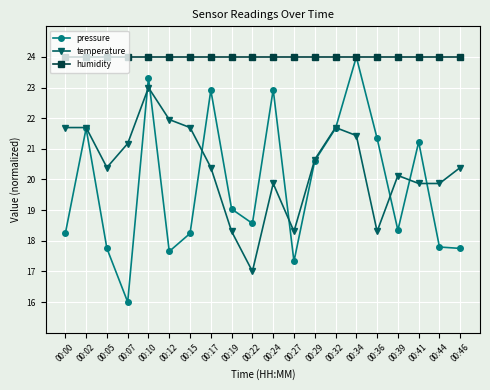

Between 00:07 and 00:34, which series saw the biggest shift?

pressure